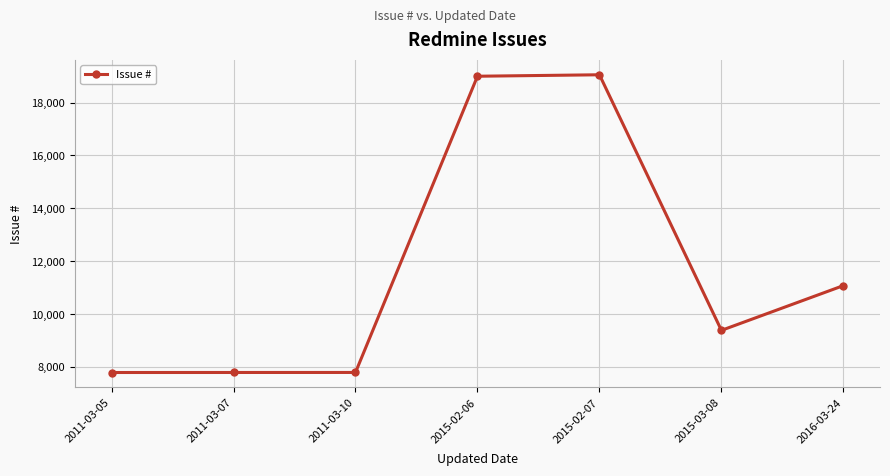

What is the ratio of the value at 2011-03-05 to the value at 2016-03-24?

0.7